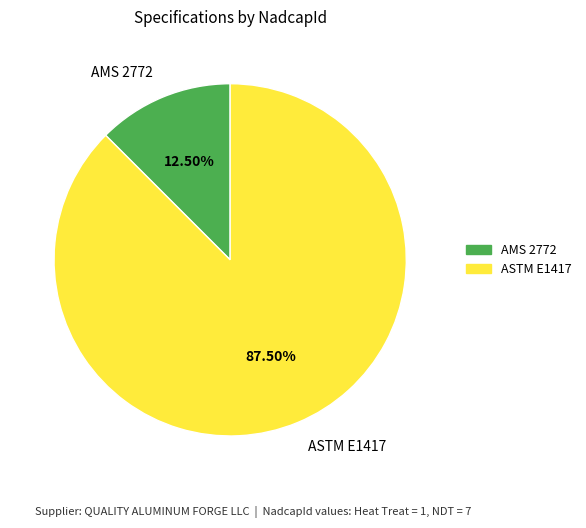

To the nearest percent, what is the combined percentage of AMS 2772 and ASTM E1417?

100%